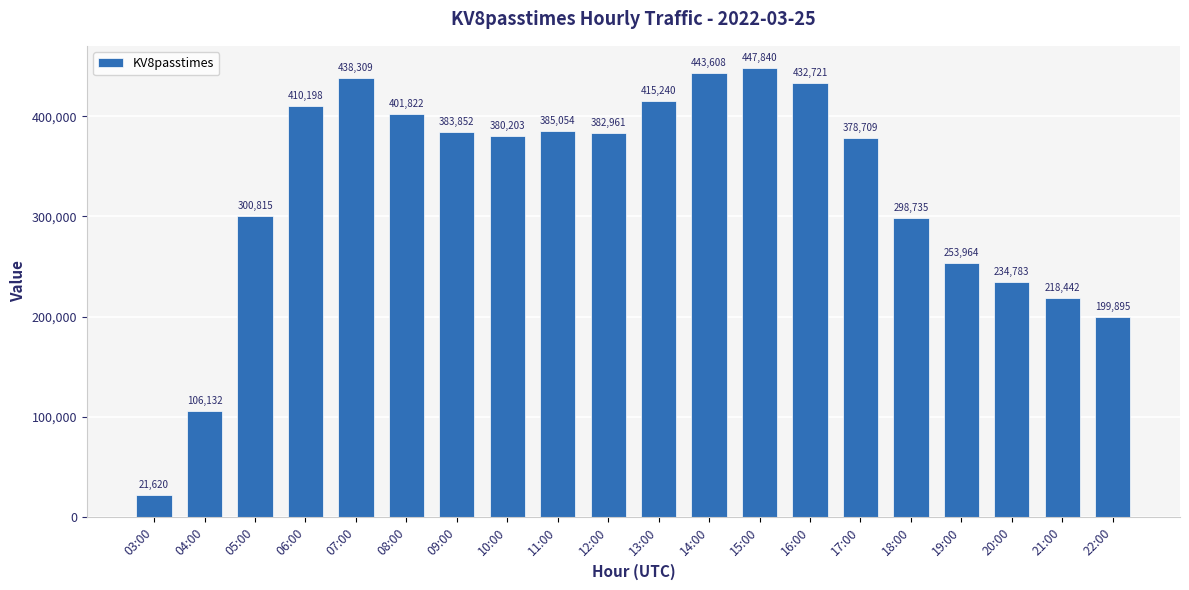

What position from the left is 17:00?

15